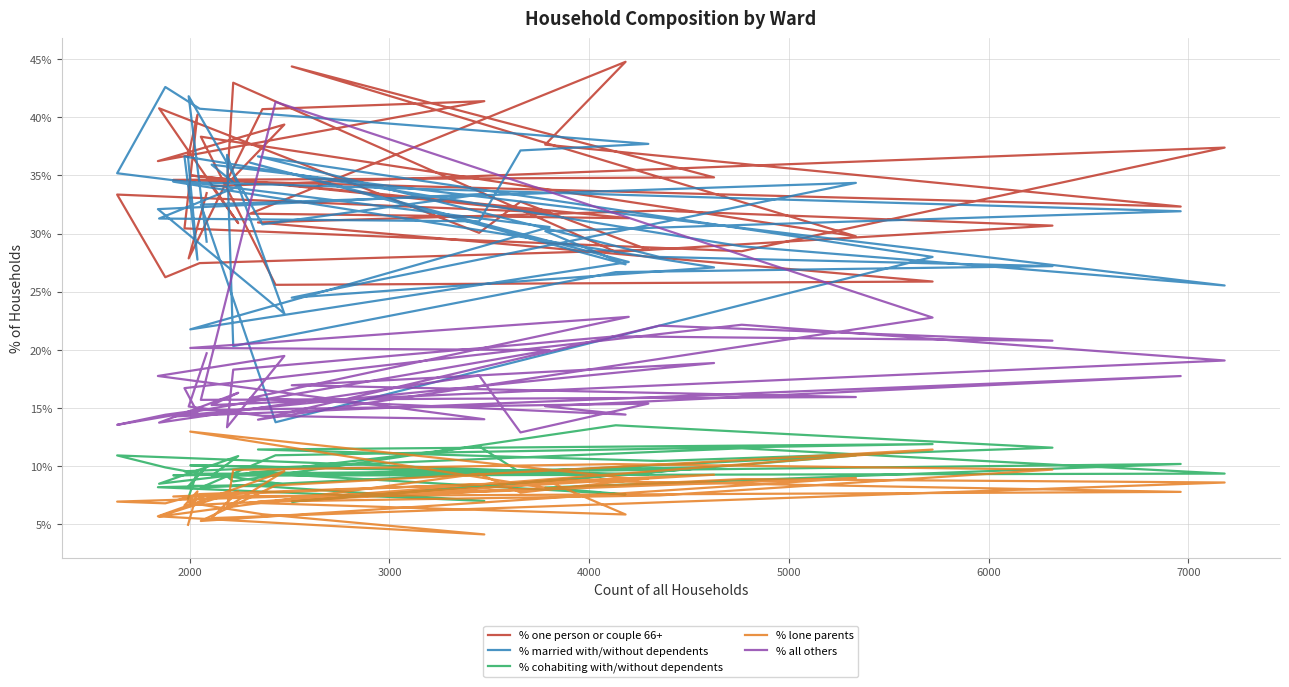

Is this an area chart (filled region under the line)?

No